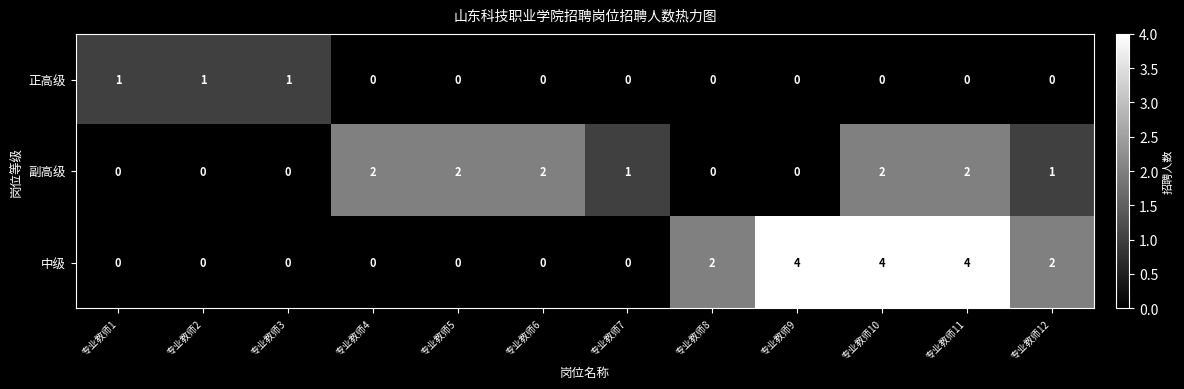

Count the 副高级 values in the range 0 to 2.

12